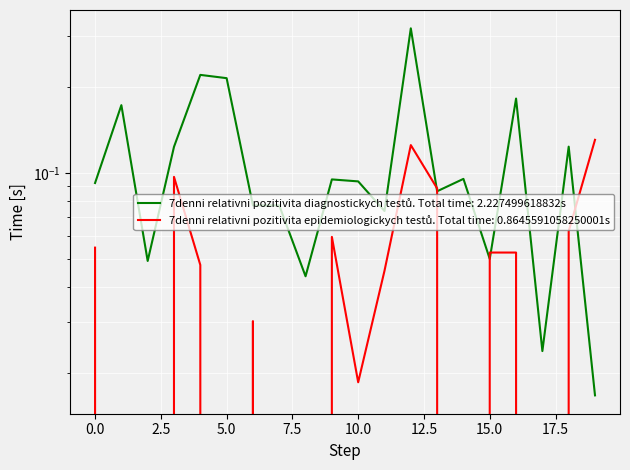

Which series has the widest spread of values?

7denni relativni pozitivita diagnostickych testů